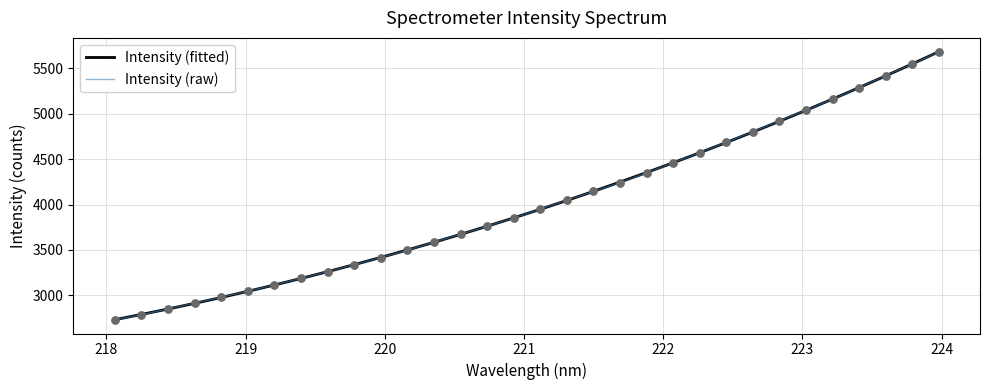

What are all the series names shown in the legend?

Intensity (fitted), Intensity (raw)